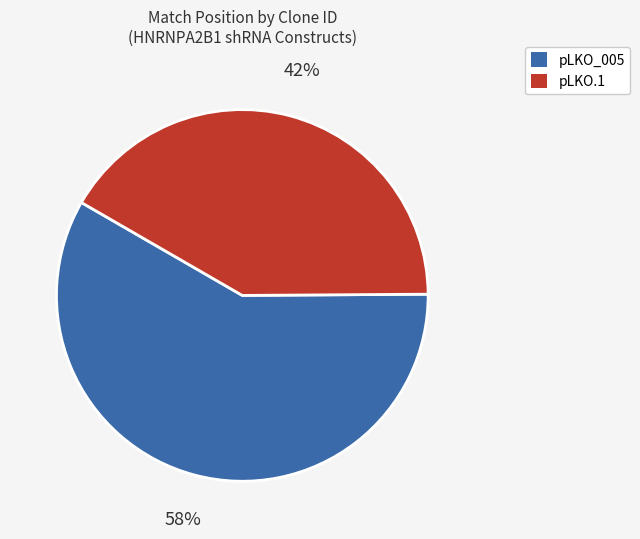

To the nearest percent, what is the average slice percentage?

50%